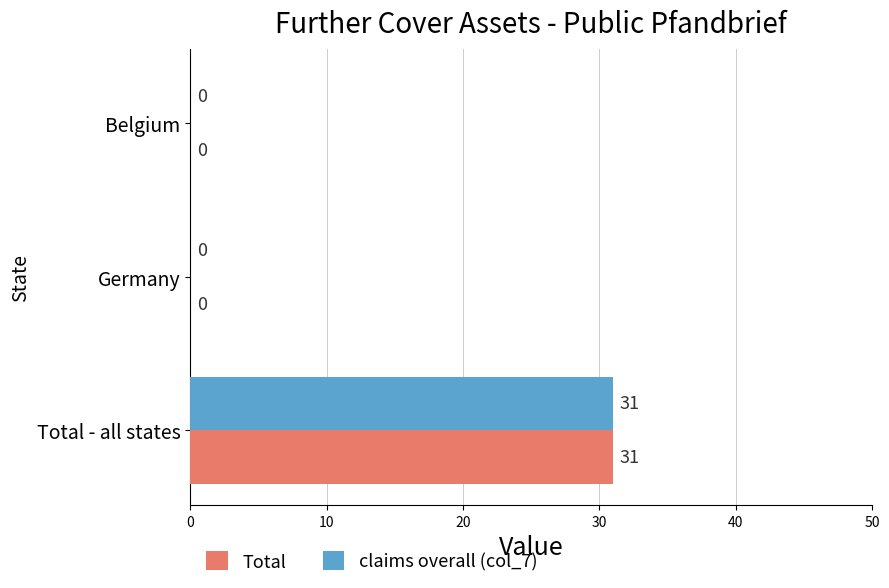

Is the value of Total at Germany greater than the value of claims overall (col_7) at Total - all states?

No